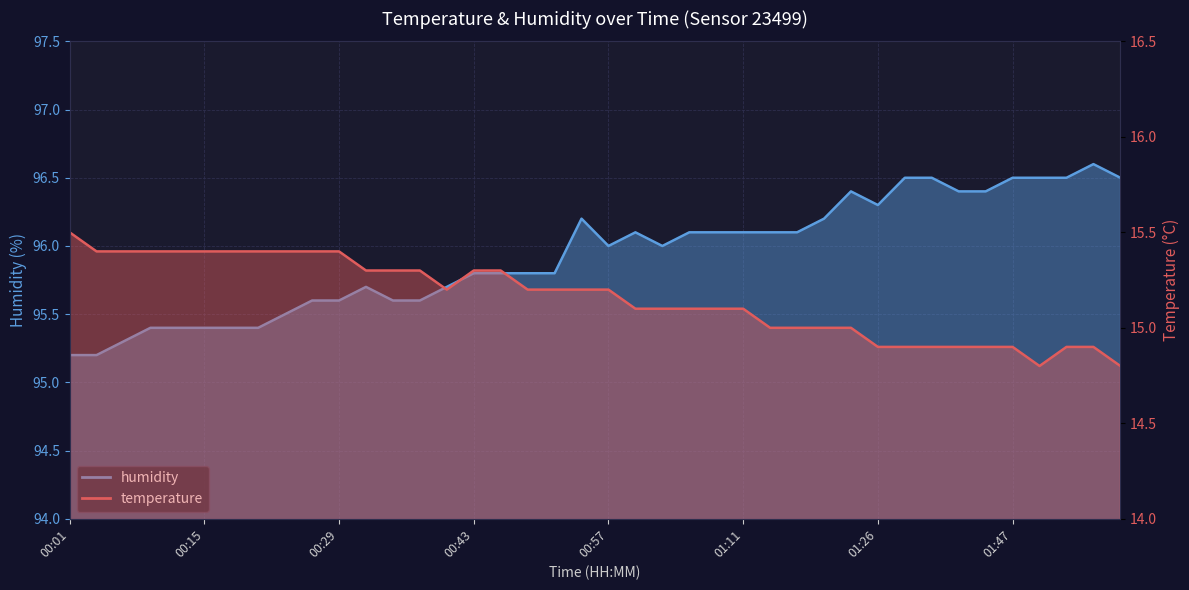

What are all the series names shown in the legend?

temperature, humidity